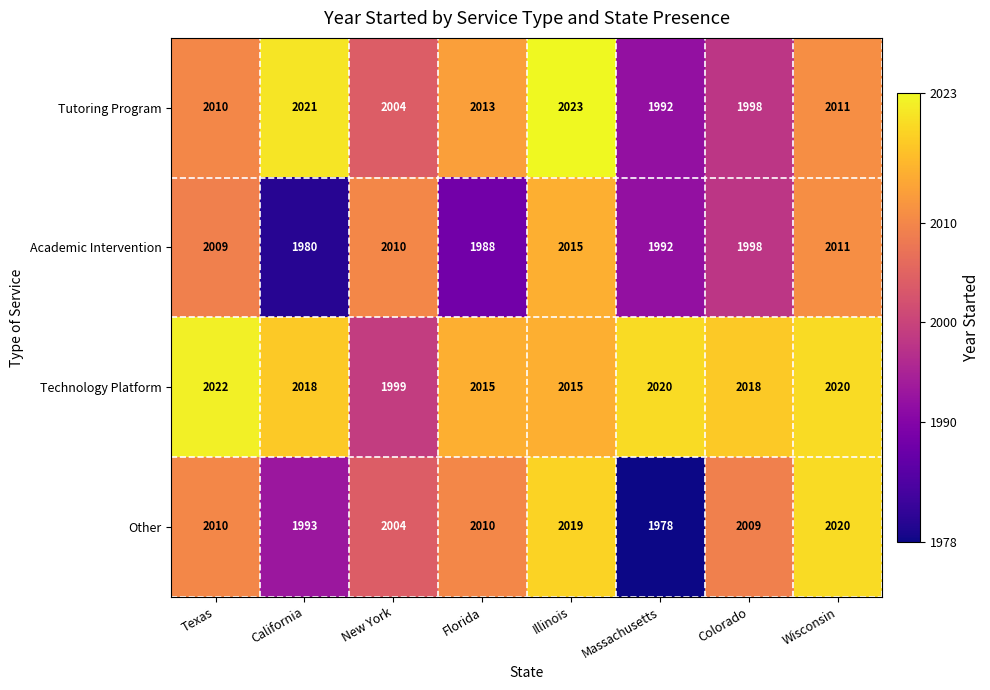

How many data points does each series have?

8